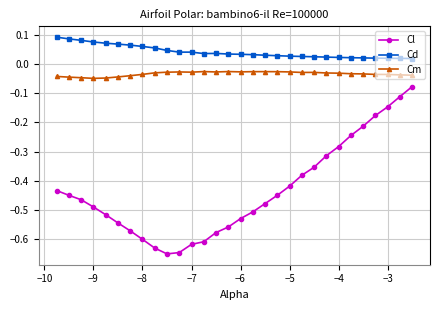

Count the number of data series in this chart.

3